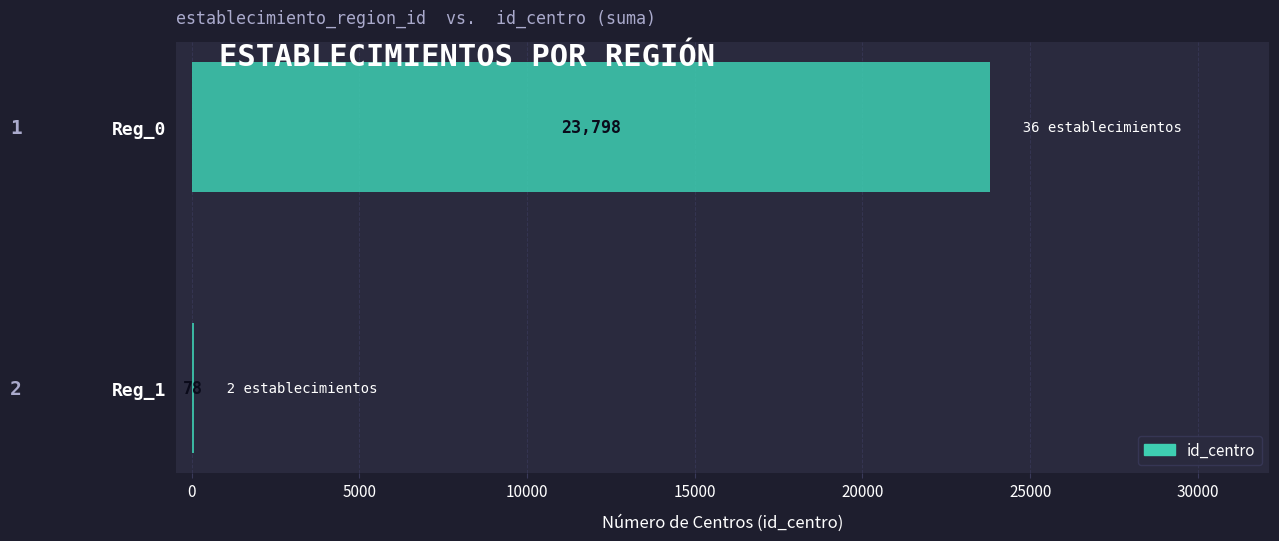

Are the bars grouped side by side (vs. stacked)?

No